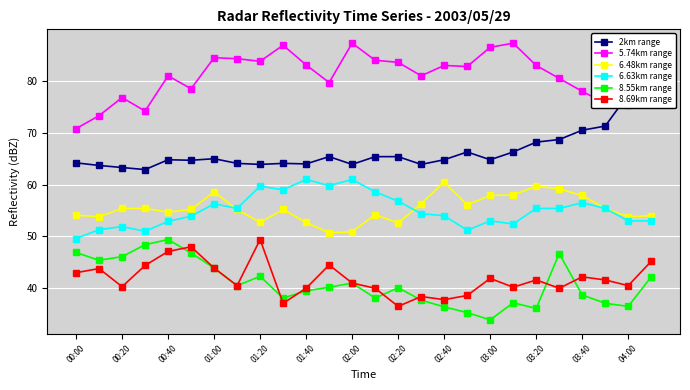

Which category has the lowest value in the 5.74km range series?

00:00